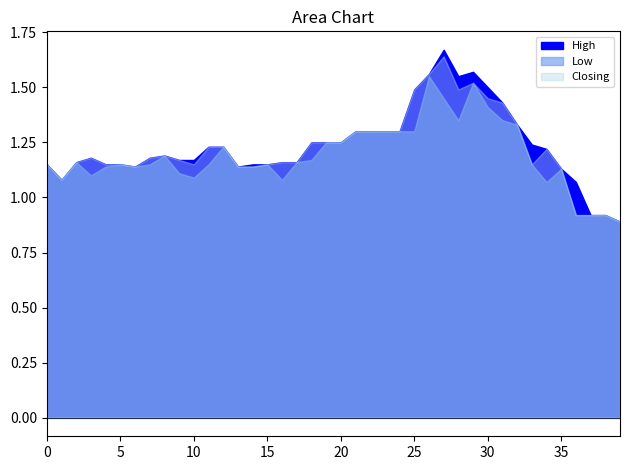

Count the number of categories in the chart.

40